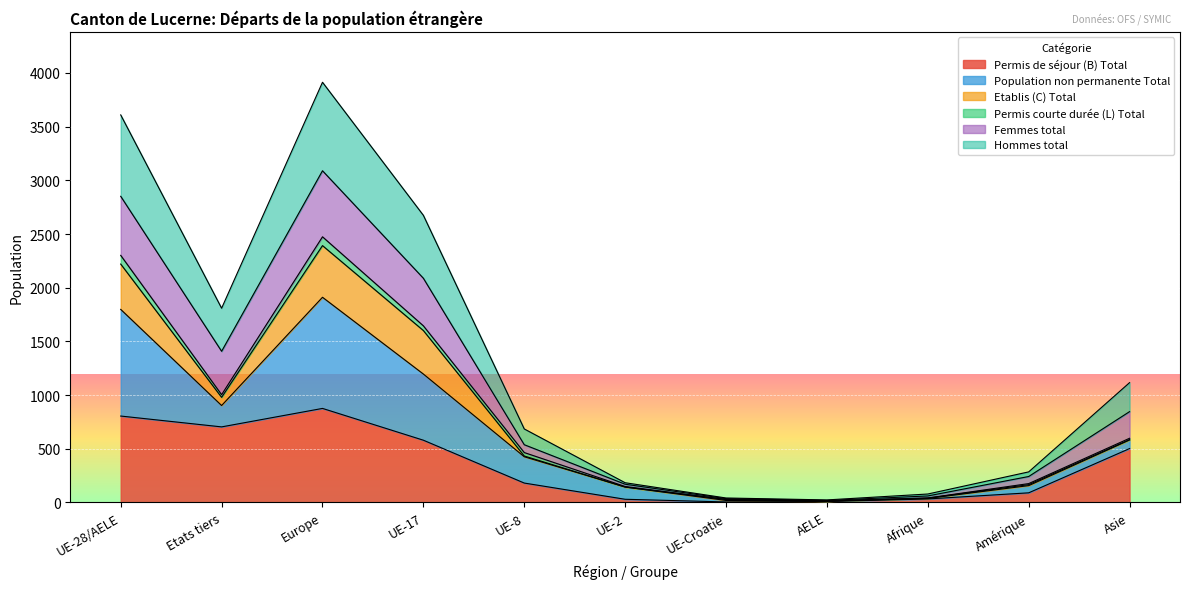

What is the total value across all series at AELE?

24